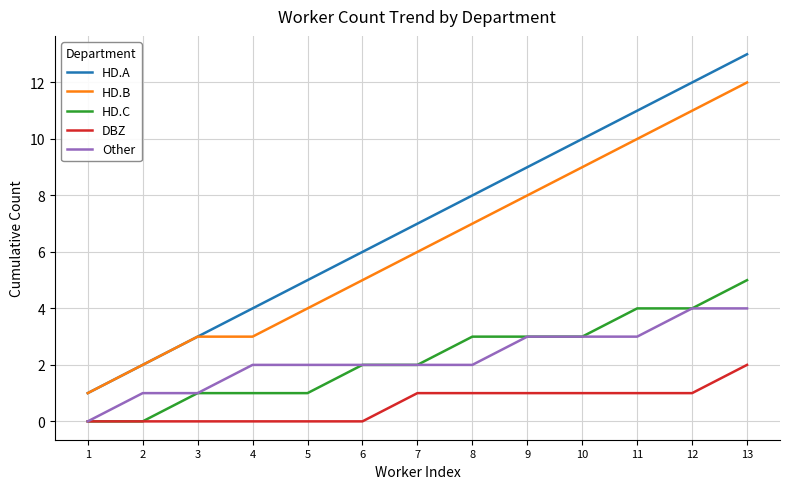

What is the average value of the HD.B series?

6